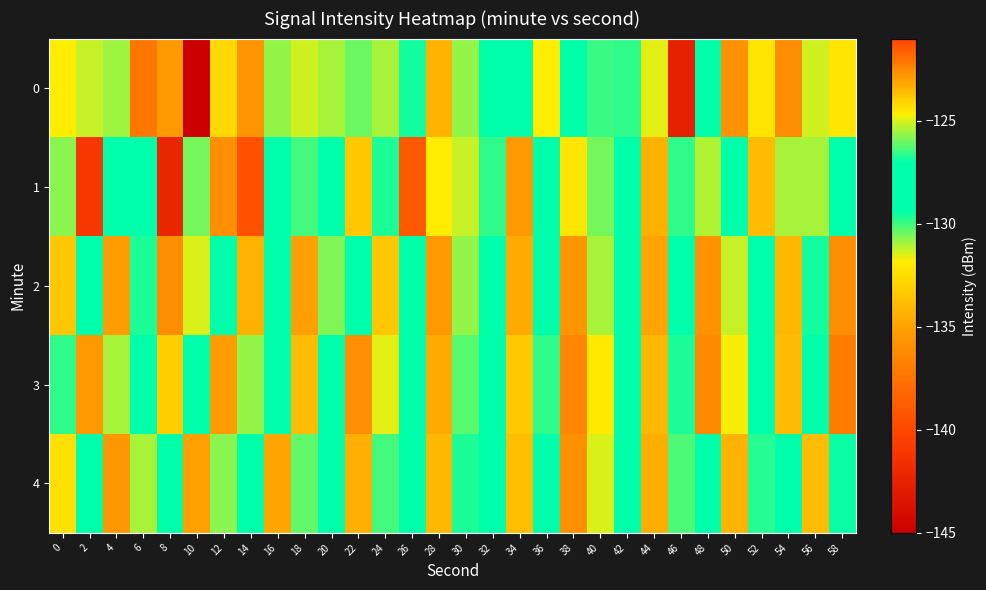

Rank the series by their maximum value, from lowest to highest.

3, 4, 2, 0, 1